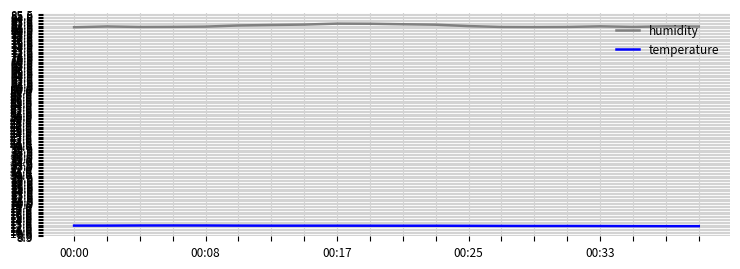

What is the greatest value displayed?

82.2